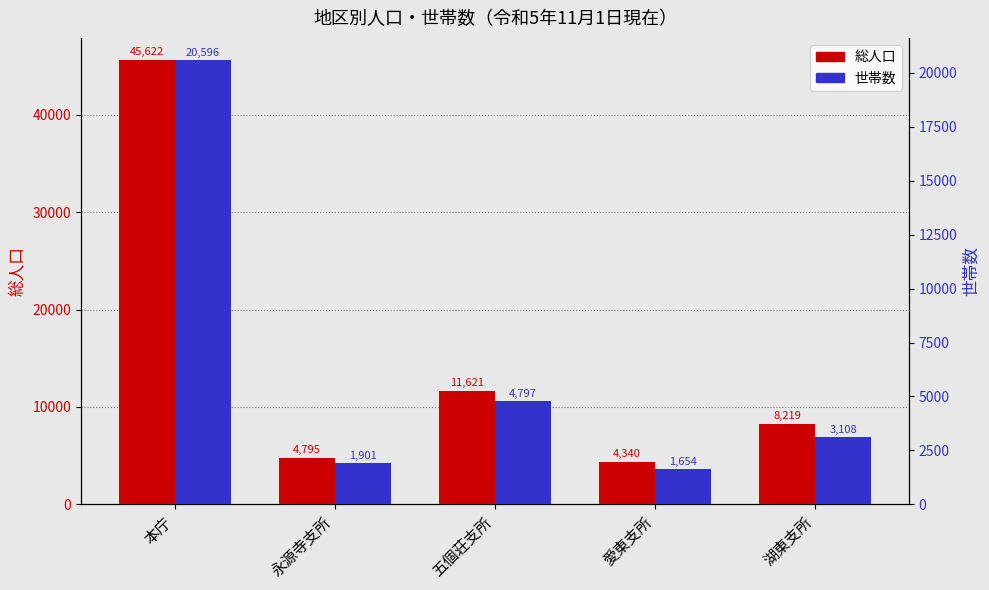

What is the sum of all 世帯数 values?

32056